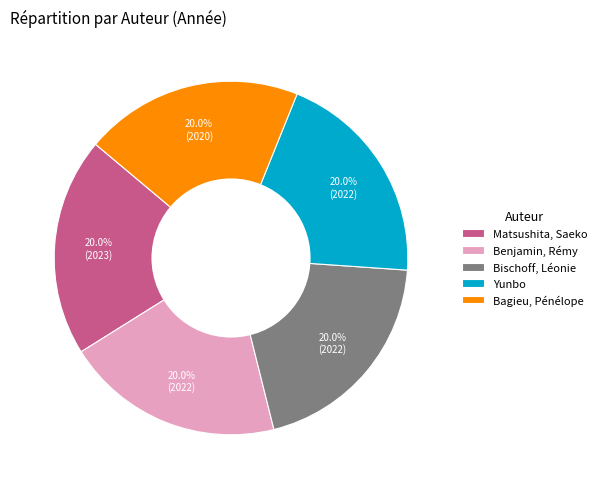

To the nearest percent, what is the combined percentage of Yunbo and Bagieu, Pénélope?

40%